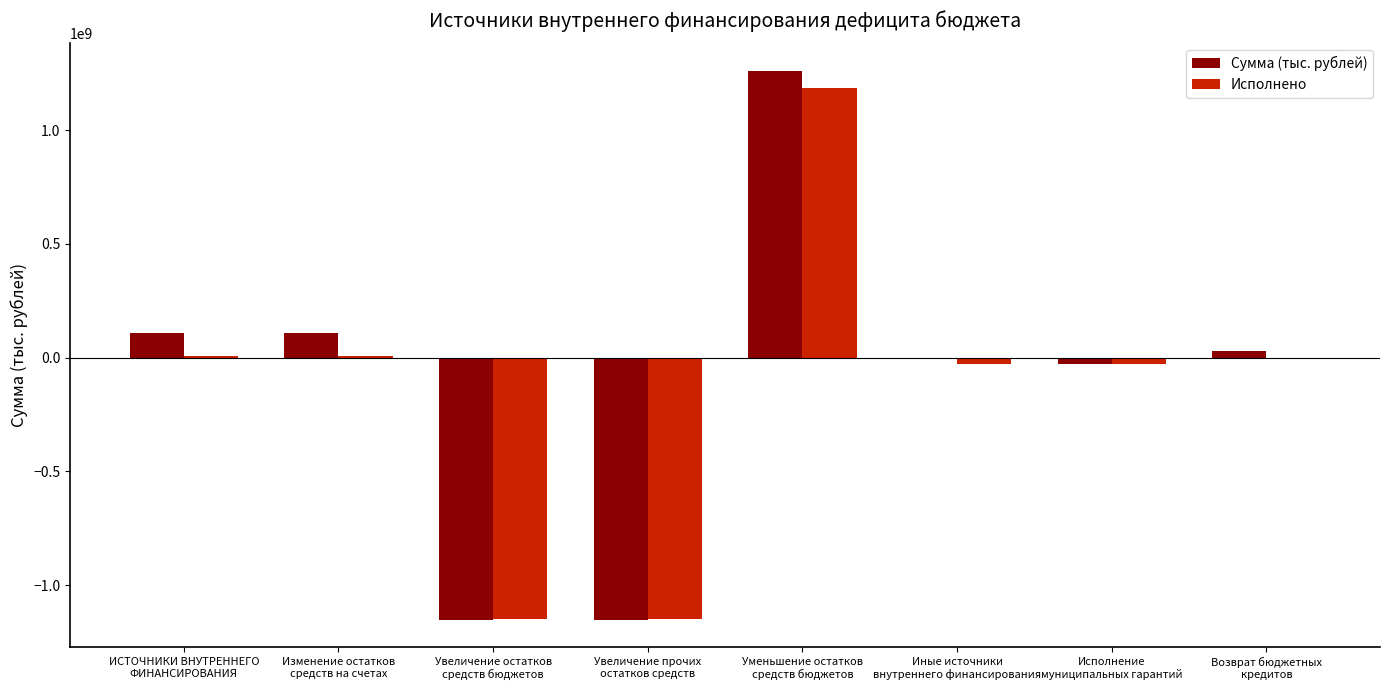

The Сумма (тыс. рублей) series shows -1151791075.0 at Увеличение остатков
средств бюджетов. True or false?

True